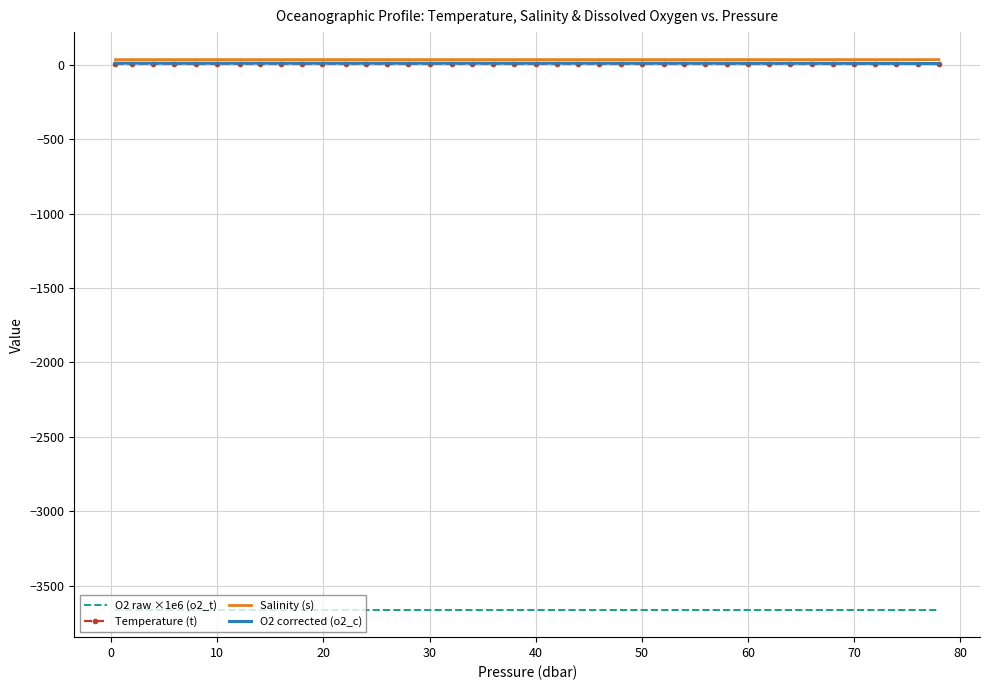

What is the minimum value shown in the chart?

-3661.0